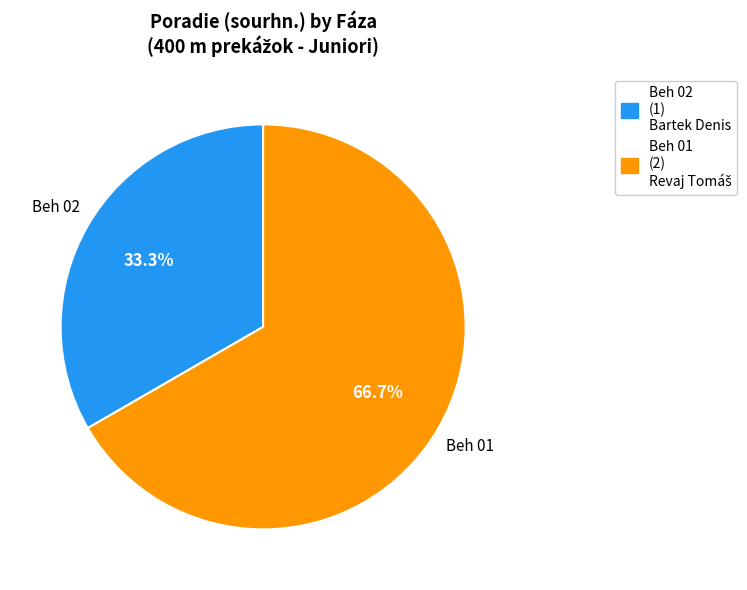

Is there any slice that represents more than half of the pie?

Yes